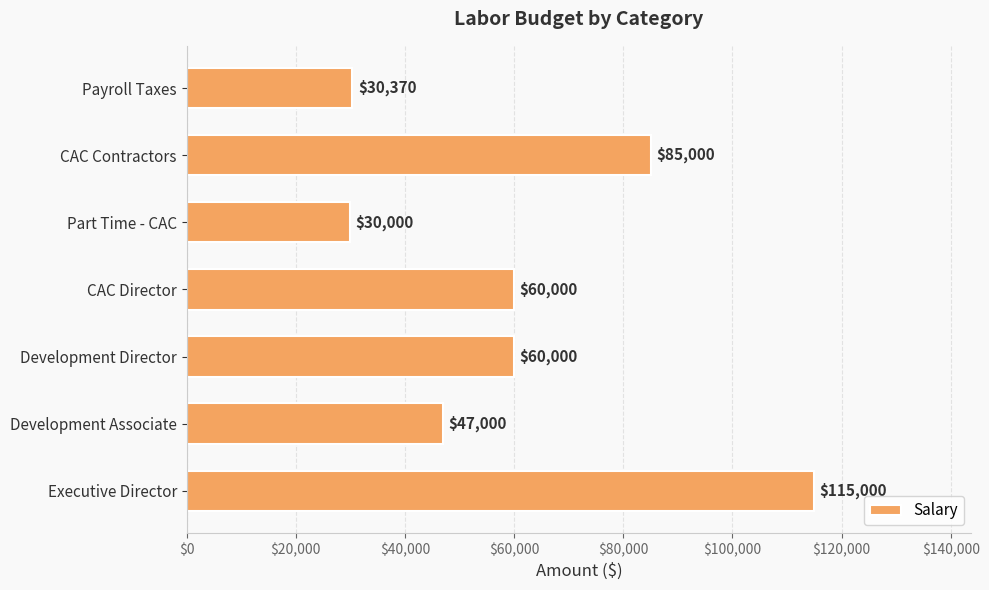

What is the difference between the second highest and minimum values?

55000.0